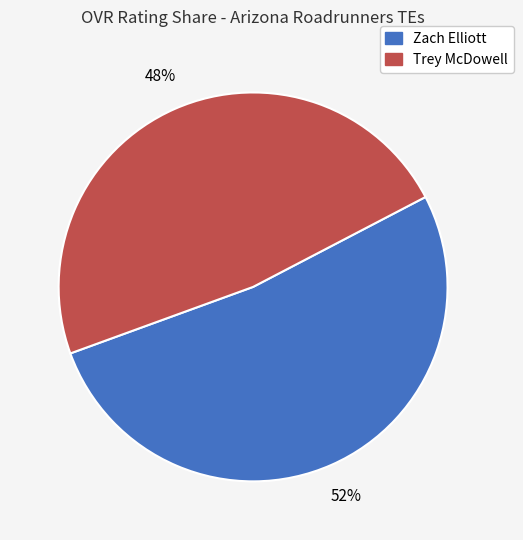

How many segments does this pie chart have?

2